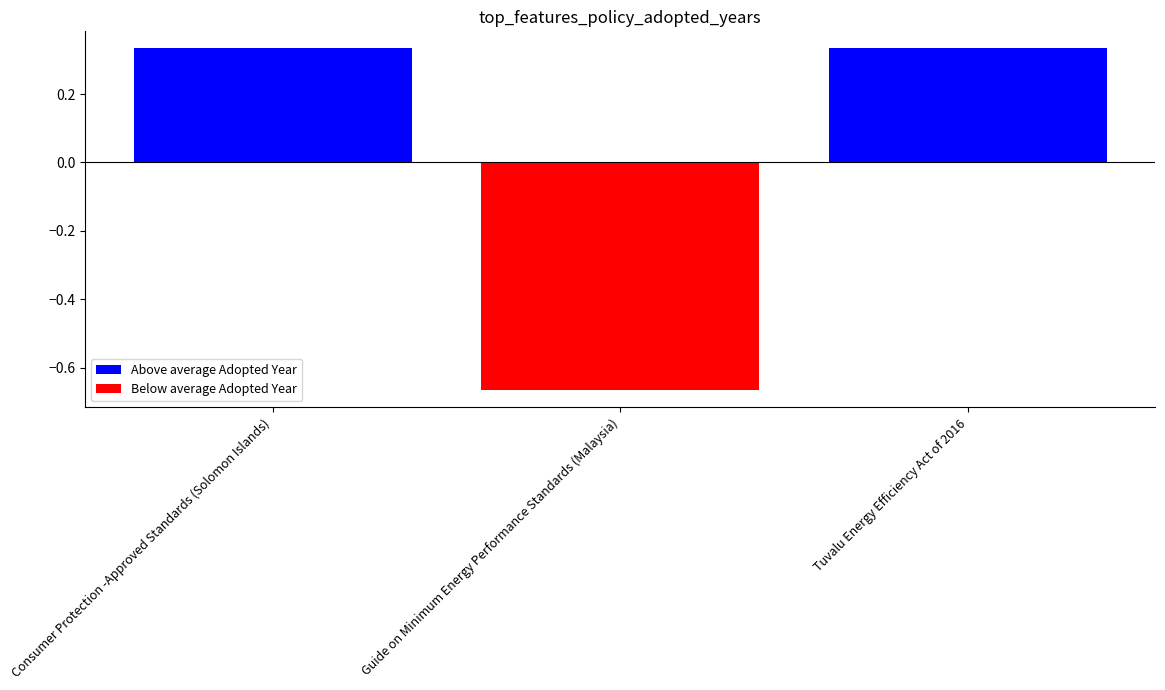

Are the bars horizontal?

No